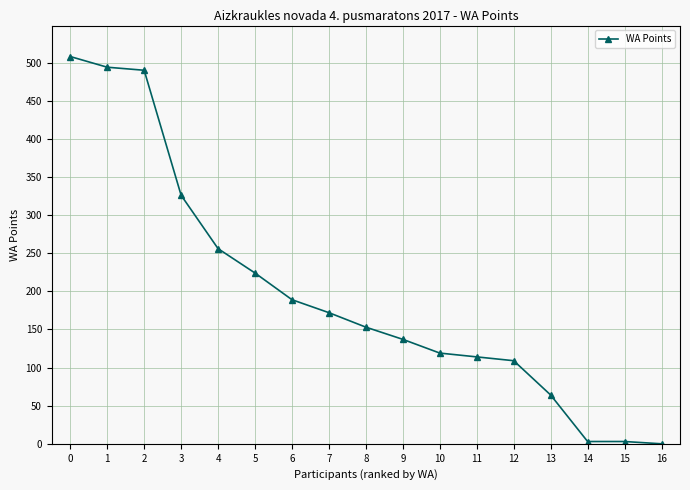

What is the maximum value shown in the chart?

508